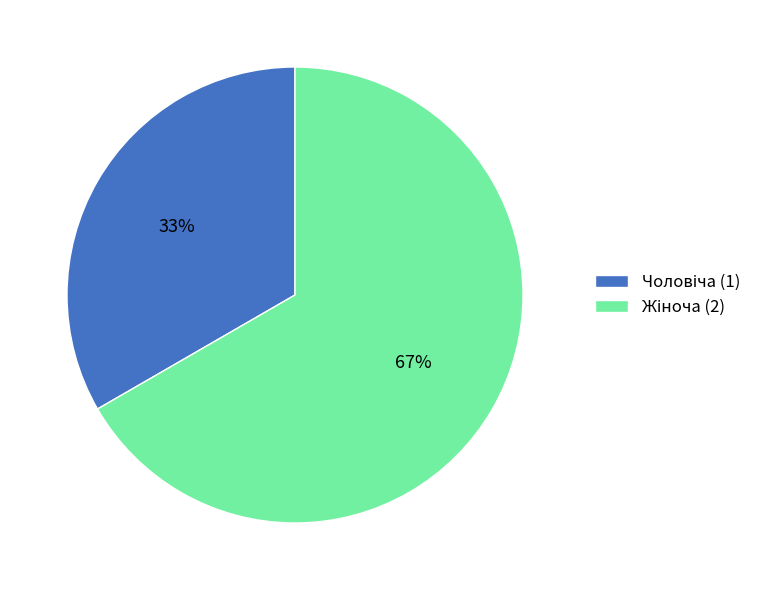

To the nearest percent, what is the average slice percentage?

50%